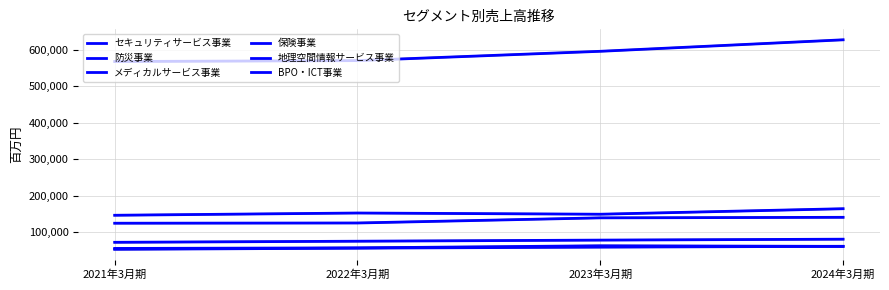

Is the value of メディカルサービス事業 at 2024年3月期 greater than the value of BPO・ICT事業 at 2022年3月期?

No